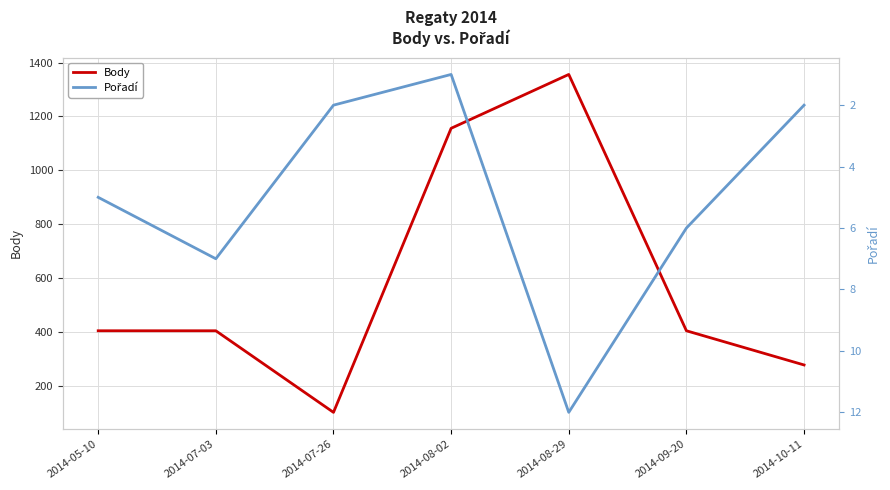

Which series has the widest spread of values?

Body